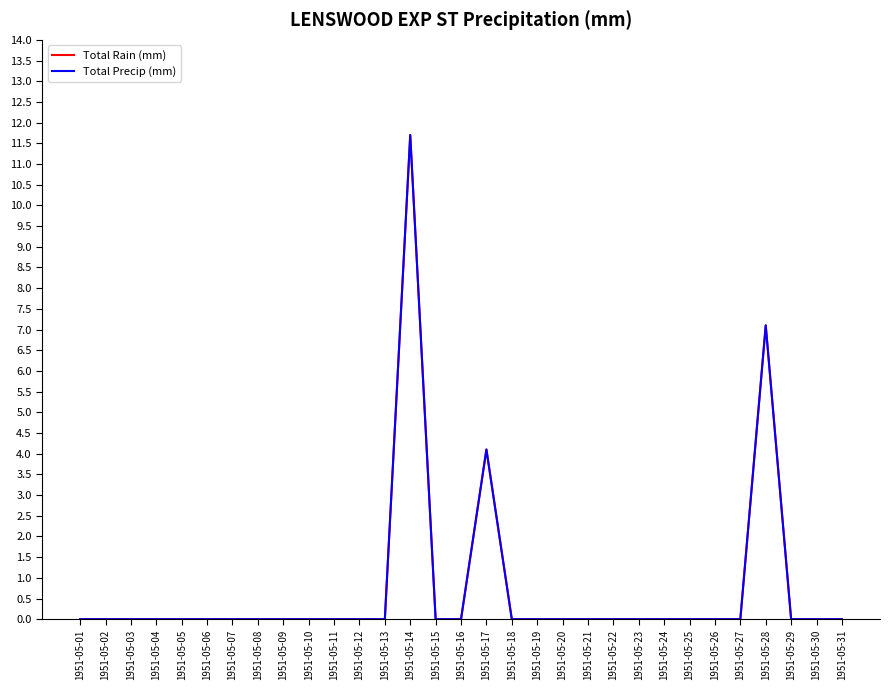

Does the chart display data point markers on the line(s)?

No